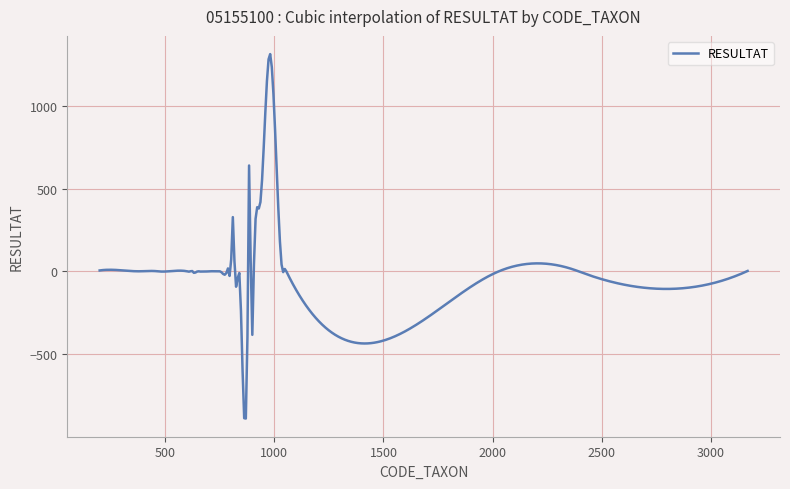

What is the greatest value displayed?

1310.6